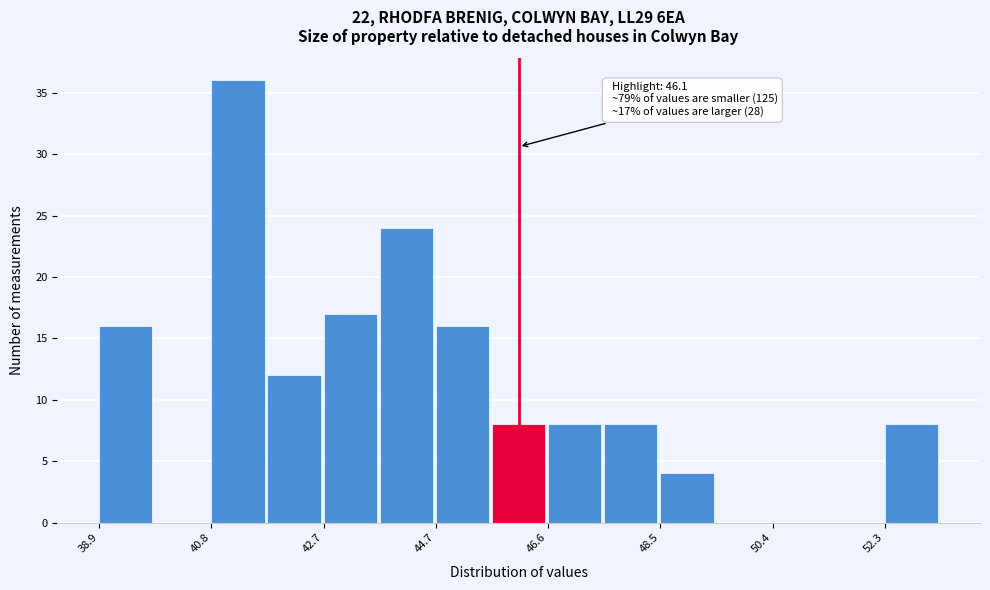

Over which range of the x-axis is the bar tallest?

40.8 to 41.8